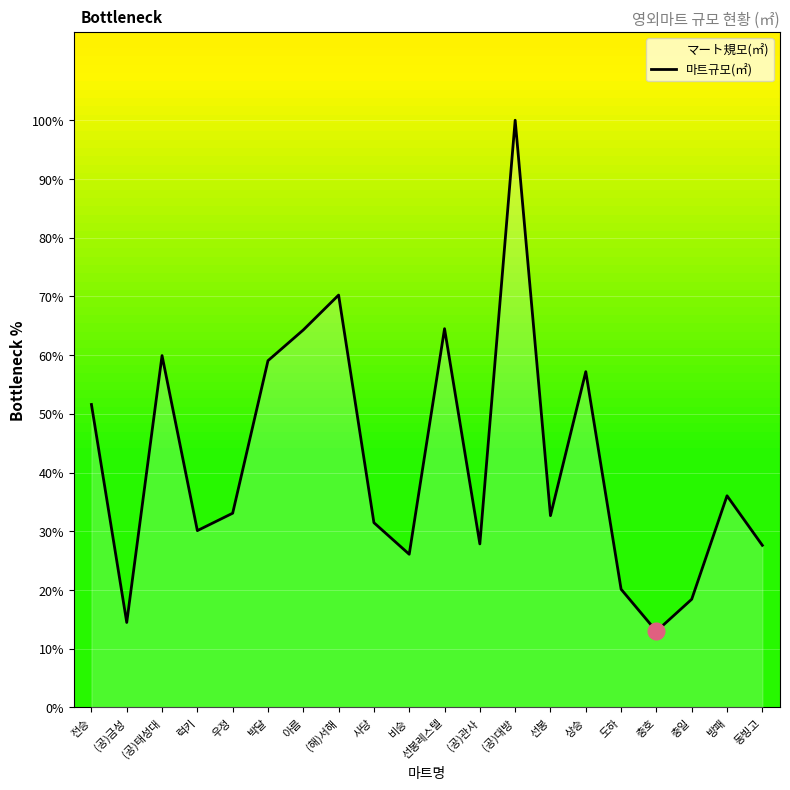

What is the ratio of the value at 럭키 to the value at 선봉?

0.9